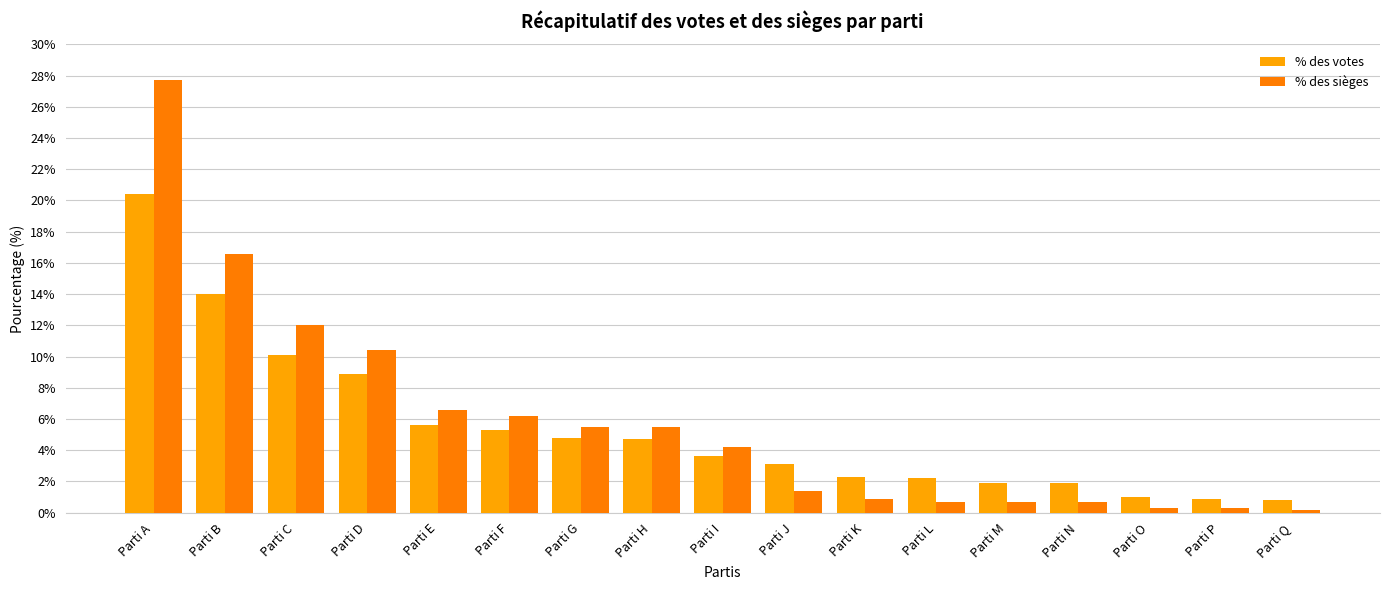

What value does the % des sièges series have at Parti H?

5.5